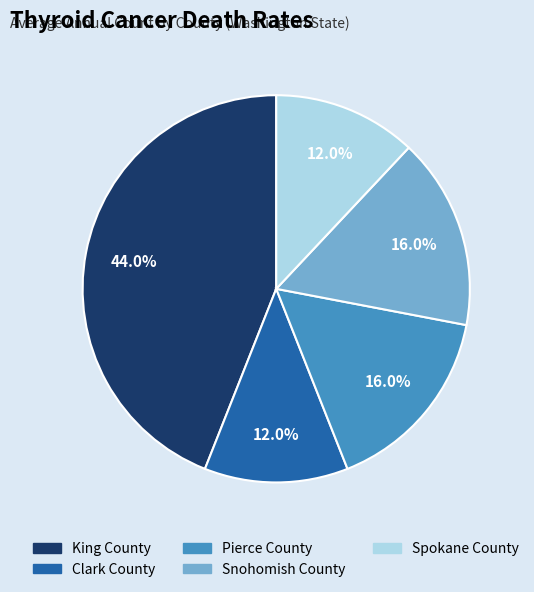

Which has a higher value, King County or Clark County?

King County